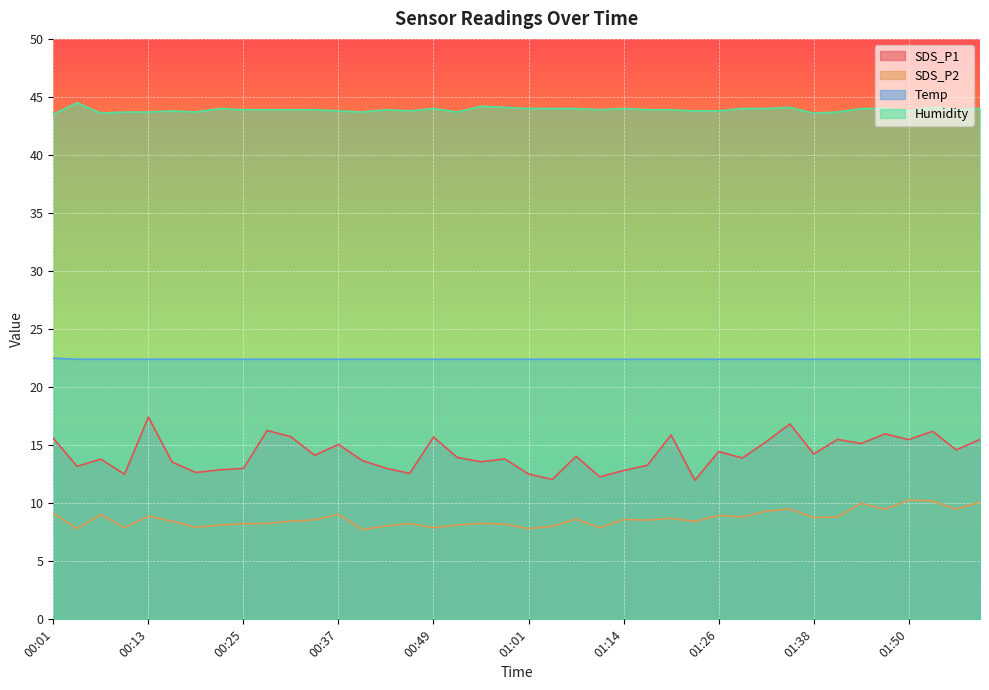

True or false: Temp and Humidity intersect in this chart.

False